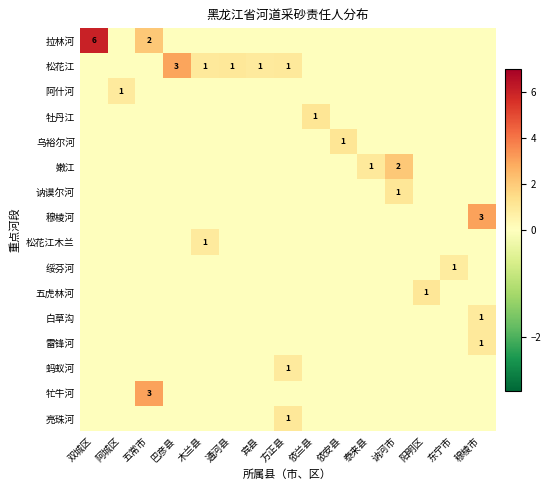

How many data points does each series have?

15